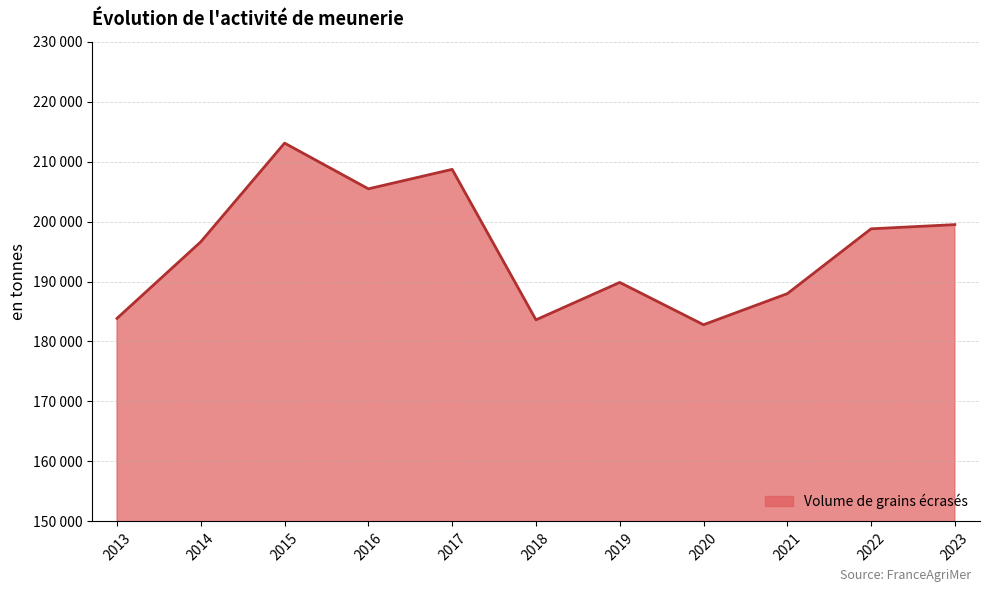

What is the ratio of the value at 2021 to the value at 2013?

1.0